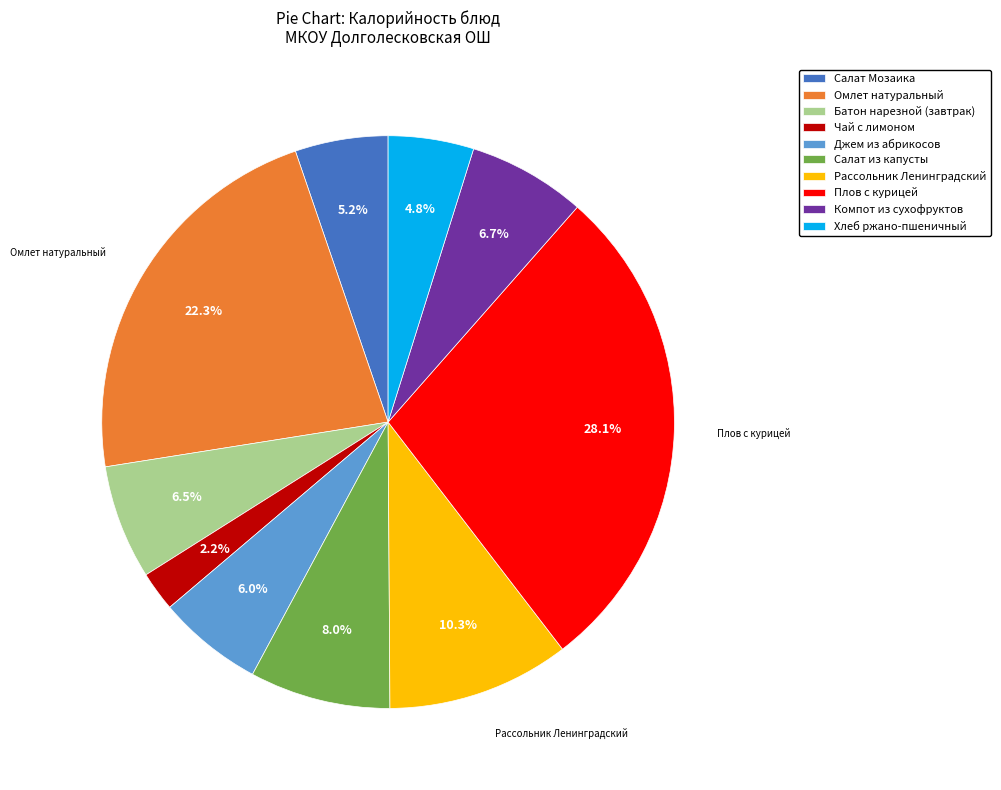

Which slice is the smallest?

Чай с лимоном